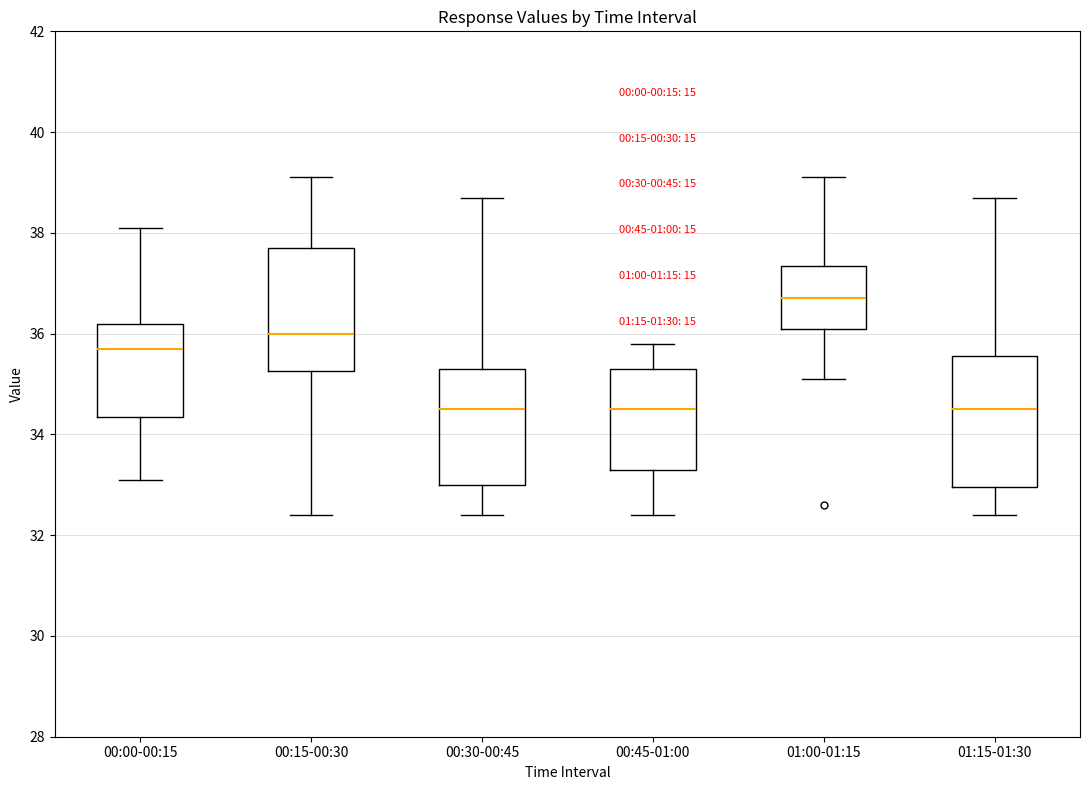

Where does the lower whisker of the box for 00:30-00:45 end on the y-axis? The values are not printed on the chart, so give them approximately, as read against the axis.

32.4